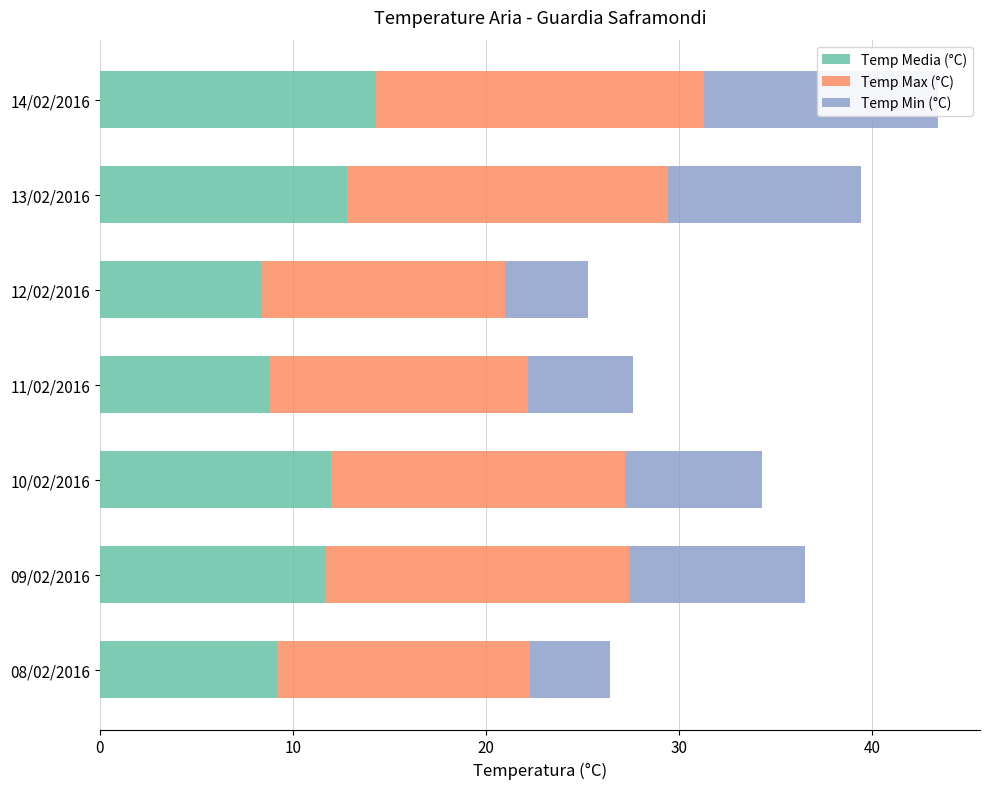

How many data points in Temp Max (°C) are less than 15?

3